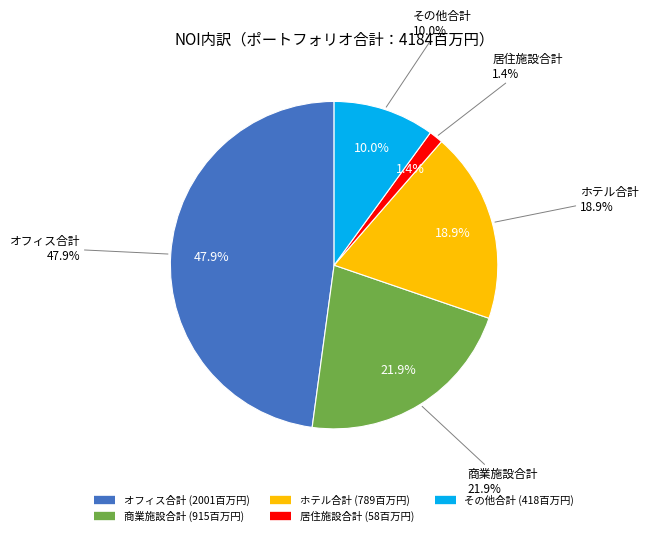

Rank the categories by value from lowest to highest.

居住施設合計, その他合計, ホテル合計, 商業施設合計, オフィス合計